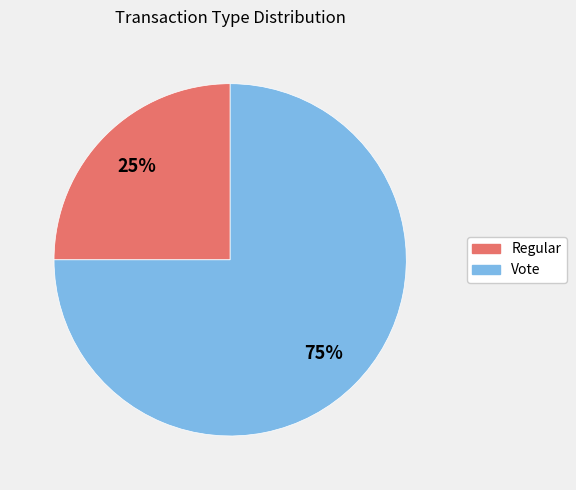

Count the number of slices in the pie.

2